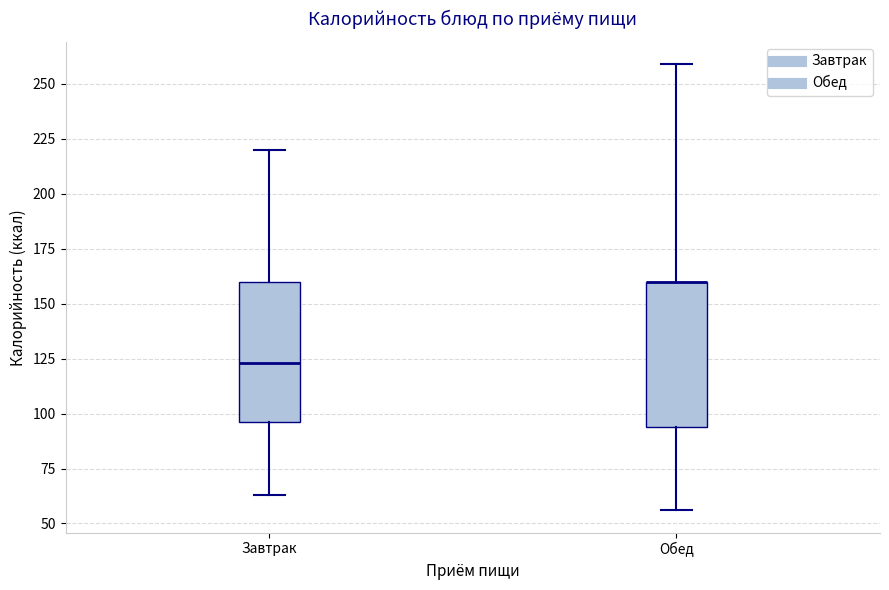

Where is the lower edge of the box for Обед on the y-axis? The values are not printed on the chart, so give them approximately, as read against the axis.

95